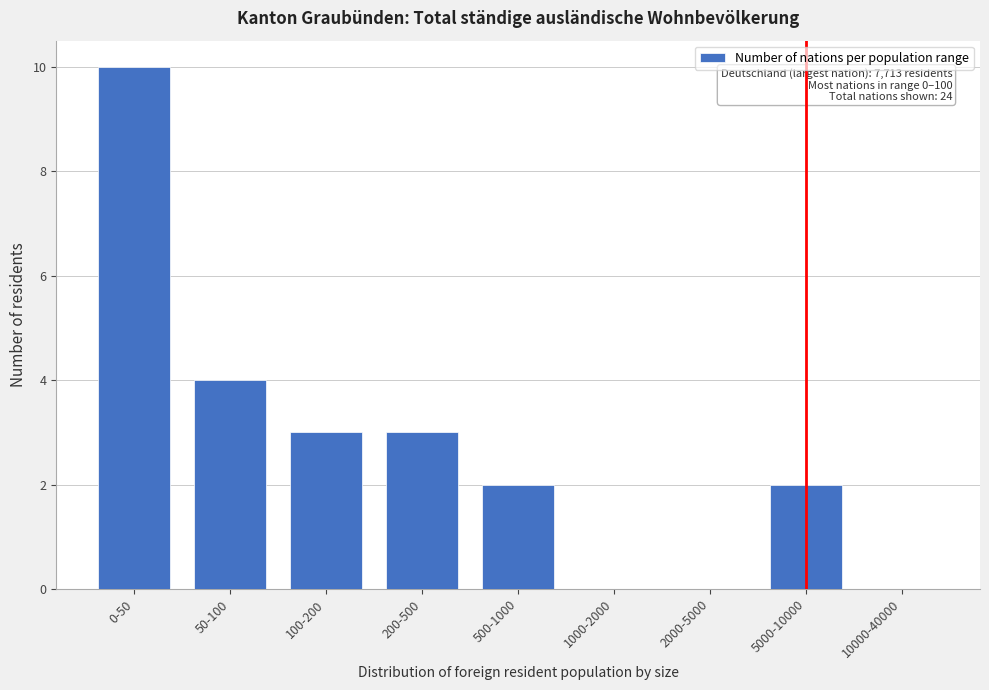

Reading left to right, list all the values displayed in this chart.

0-50=10	50-100=4	100-200=3	200-500=3	500-1000=2	1000-2000=0	2000-5000=0	5000-10000=2	10000-40000=0